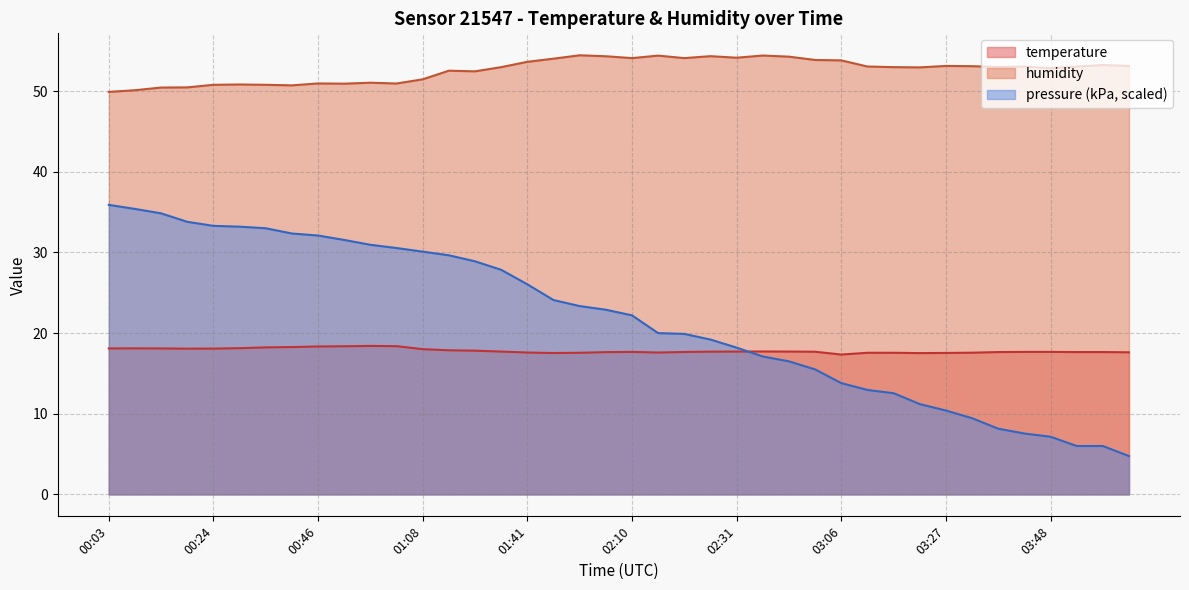

Between 00:46 and 02:37, which series saw the biggest shift?

humidity